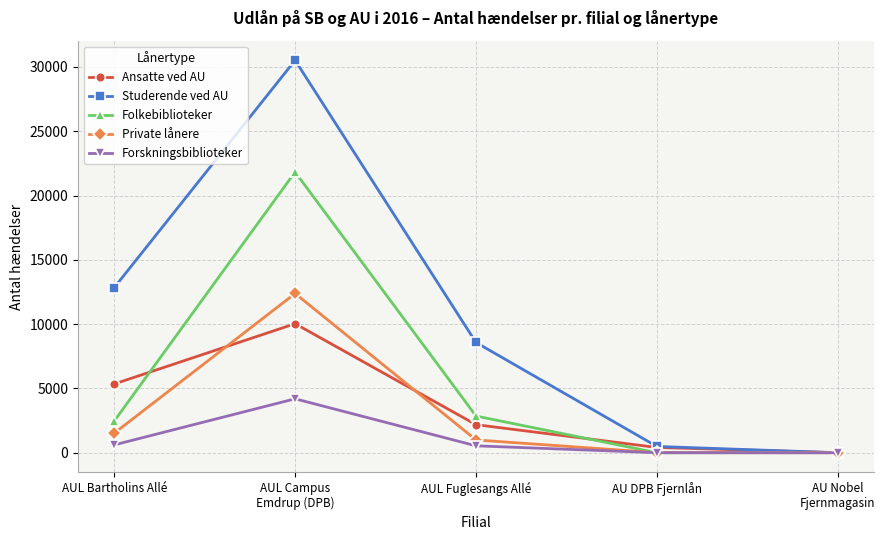

True or false: Private lånere has a value of 9 at AU DPB Fjernlån.

True